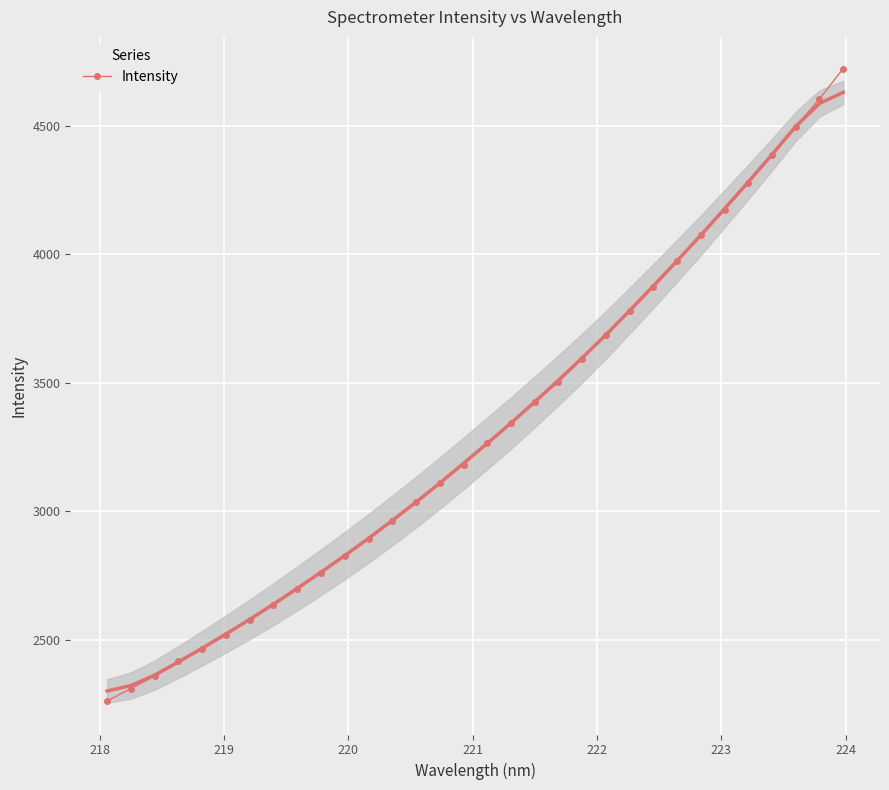

What is the value of the Intensity point at the 1st from the left?

2262.3